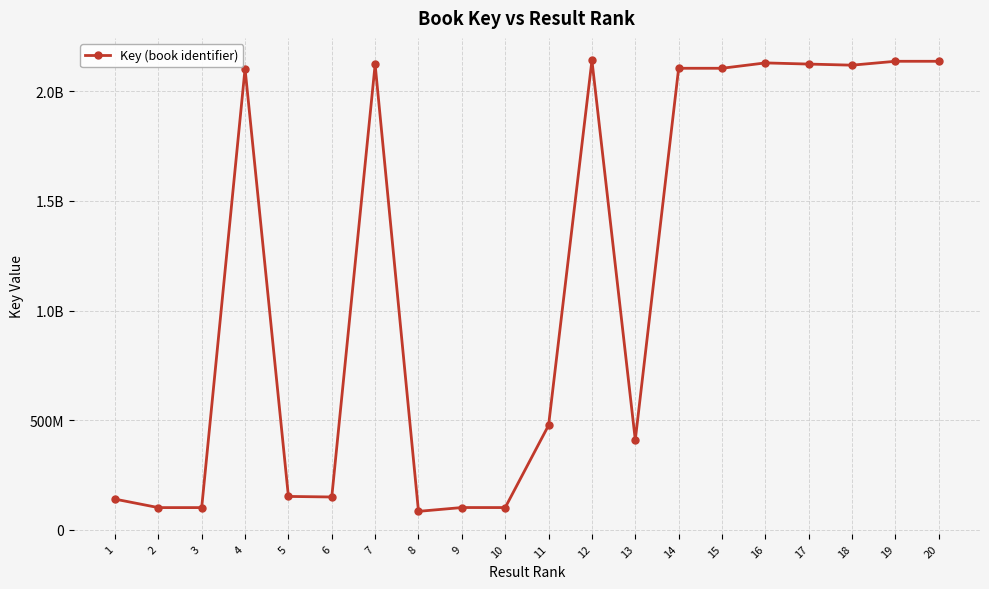

List the labels in order of value, largest first.

12, 19, 20, 16, 17, 7, 18, 15, 14, 4, 11, 13, 5, 6, 1, 9, 10, 2, 3, 8